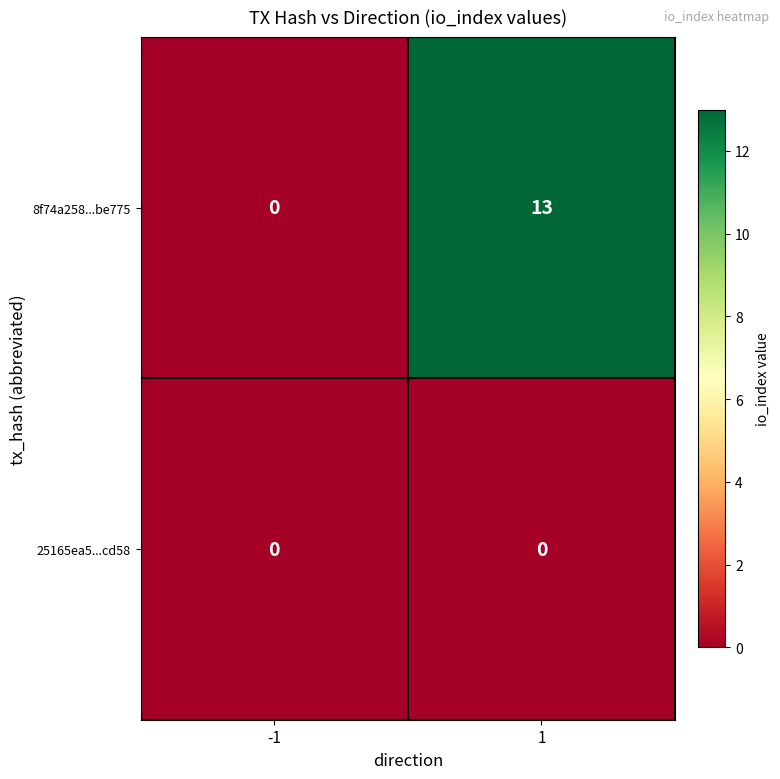

What is the sum of all 8f74a258...be775 values?

13